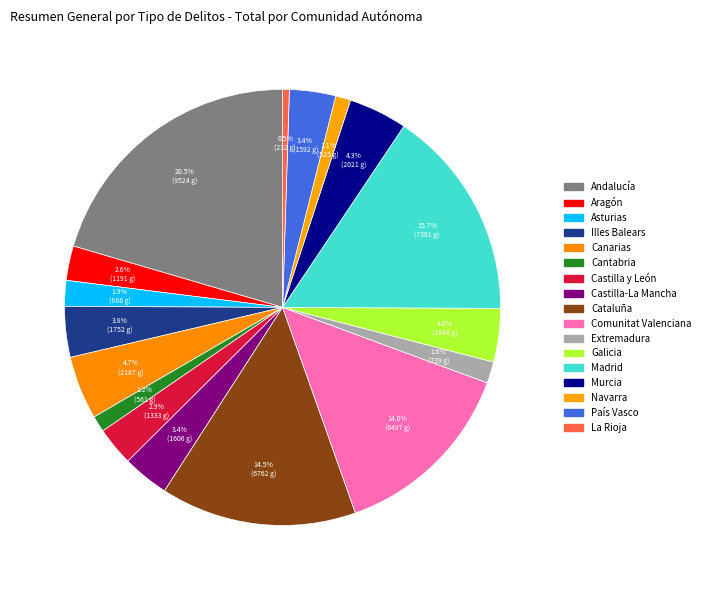

To the nearest percent, what is the average slice percentage?

6%